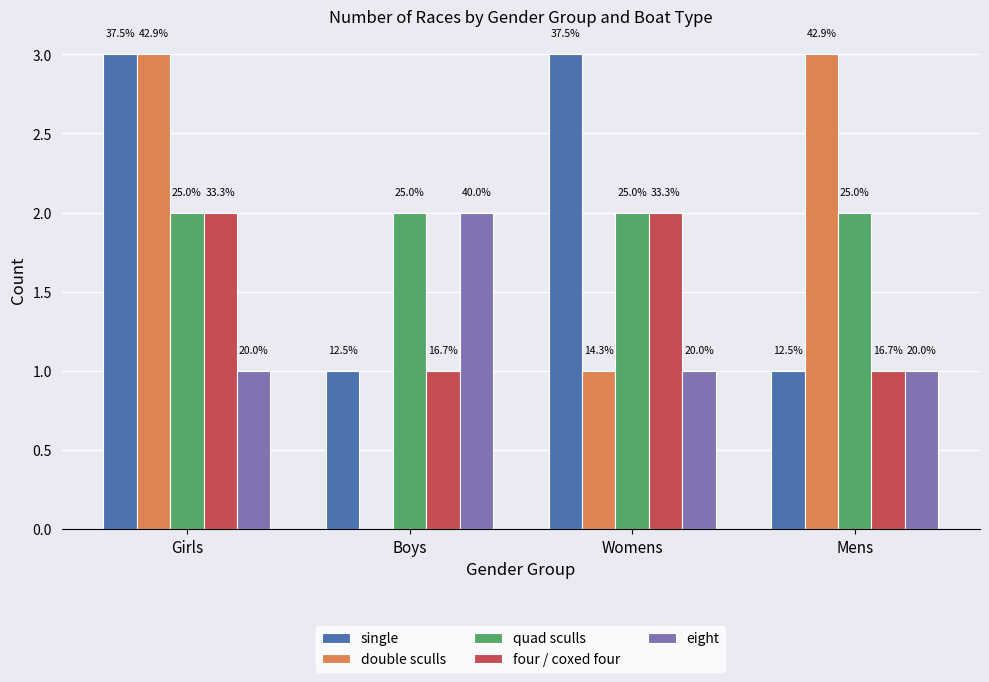

How many groups of bars are there?

4